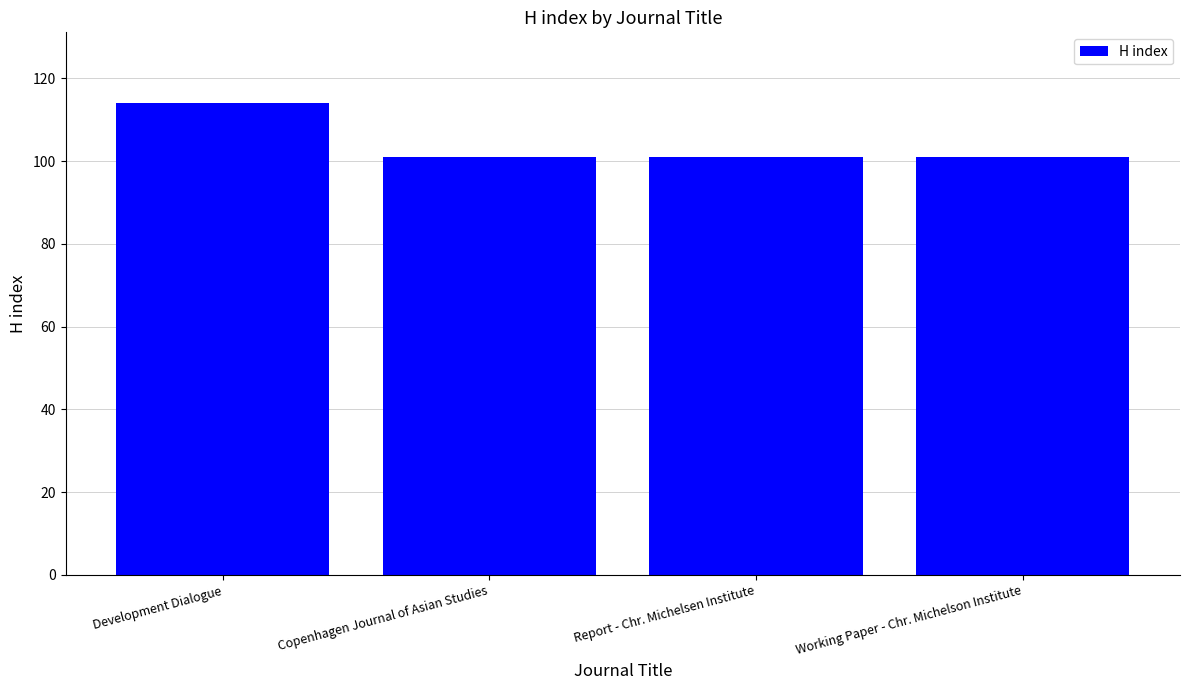

Read the value at Report - Chr. Michelsen Institute.

101